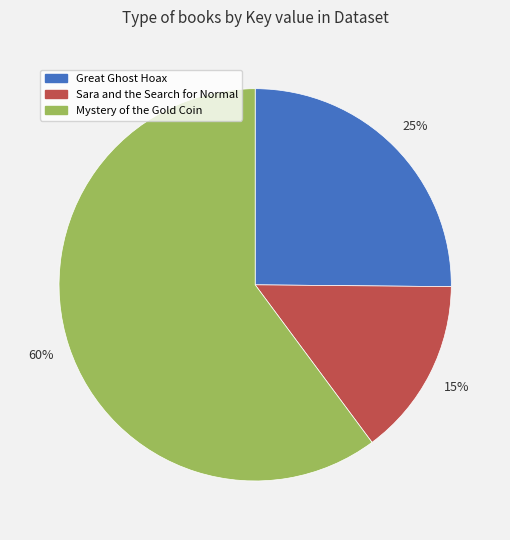

Do Mystery of the Gold Coin and Great Ghost Hoax together represent more than half of the pie?

Yes